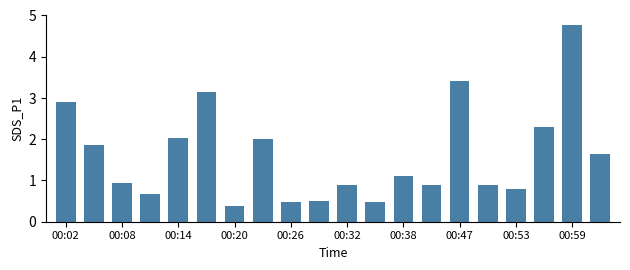

What is the sum of all values?

32.1